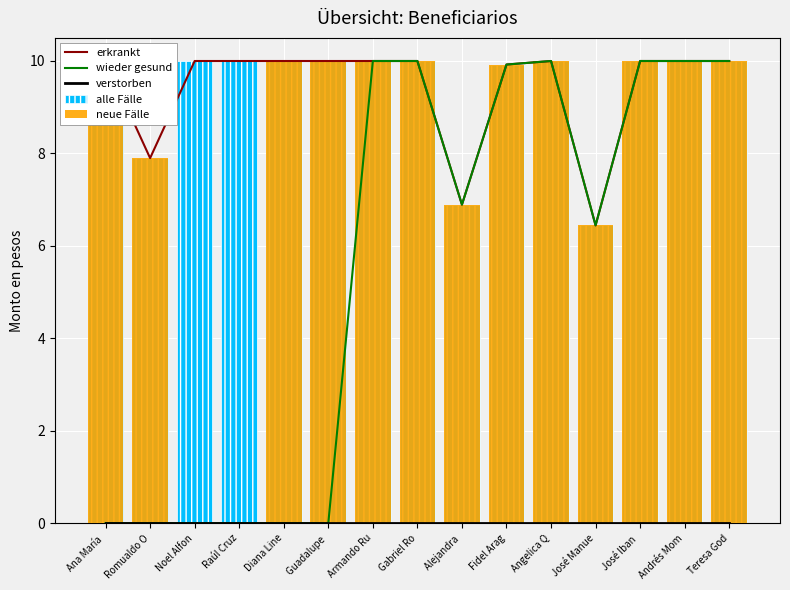

At which category is the sum across all series the highest?

Armando Ru